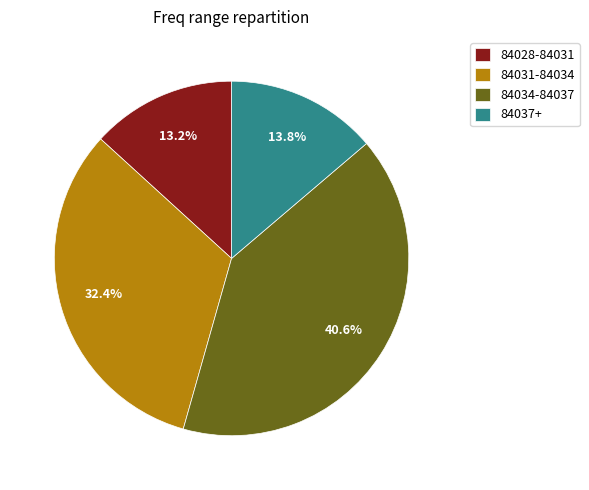

What portion of the pie excludes 84031-84034?

67.6%